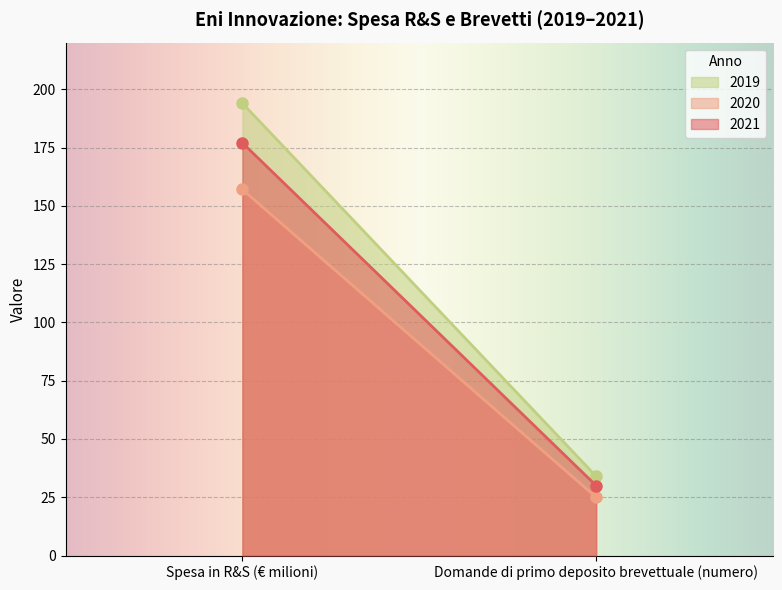

What is the label of the 1st point from the left?

Spesa in R&S (€ milioni)